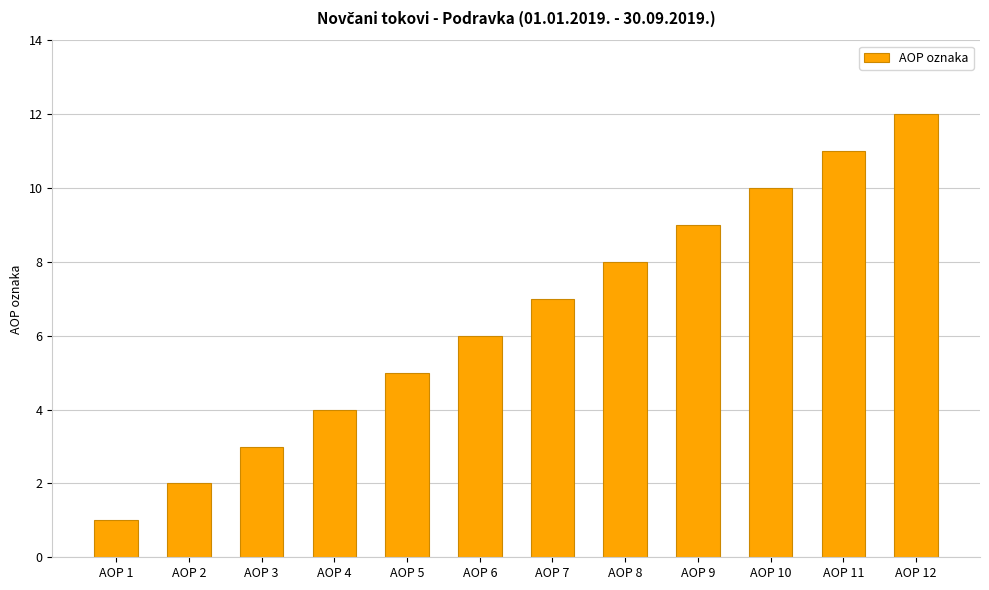

List the labels in order of value, smallest first.

AOP 1, AOP 2, AOP 3, AOP 4, AOP 5, AOP 6, AOP 7, AOP 8, AOP 9, AOP 10, AOP 11, AOP 12